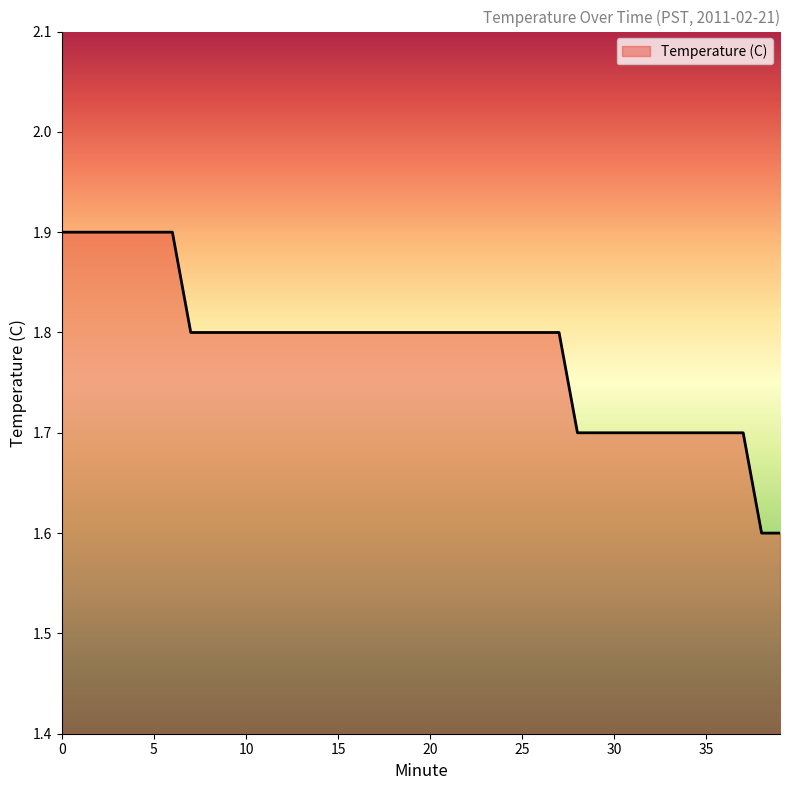

What is the smallest value displayed?

1.6